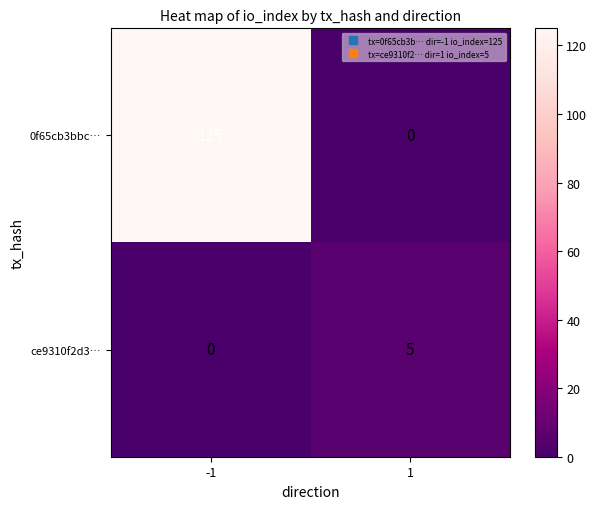

True or false: 0f65cb3bbc… has a value of -69 at 1.

False